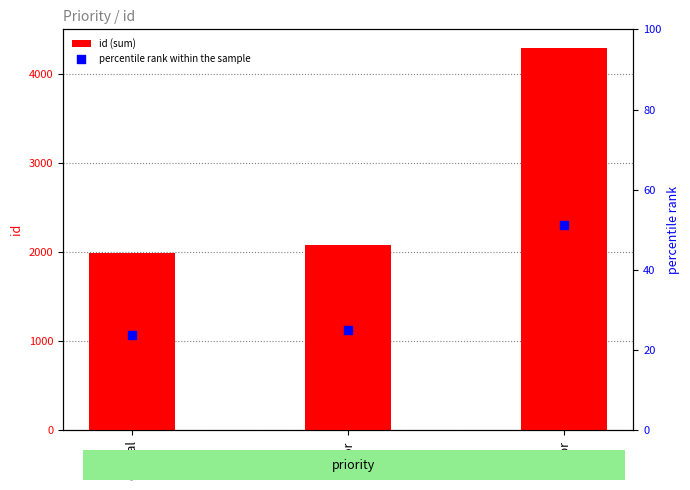

Which series has the largest total across all categories?

id (sum)